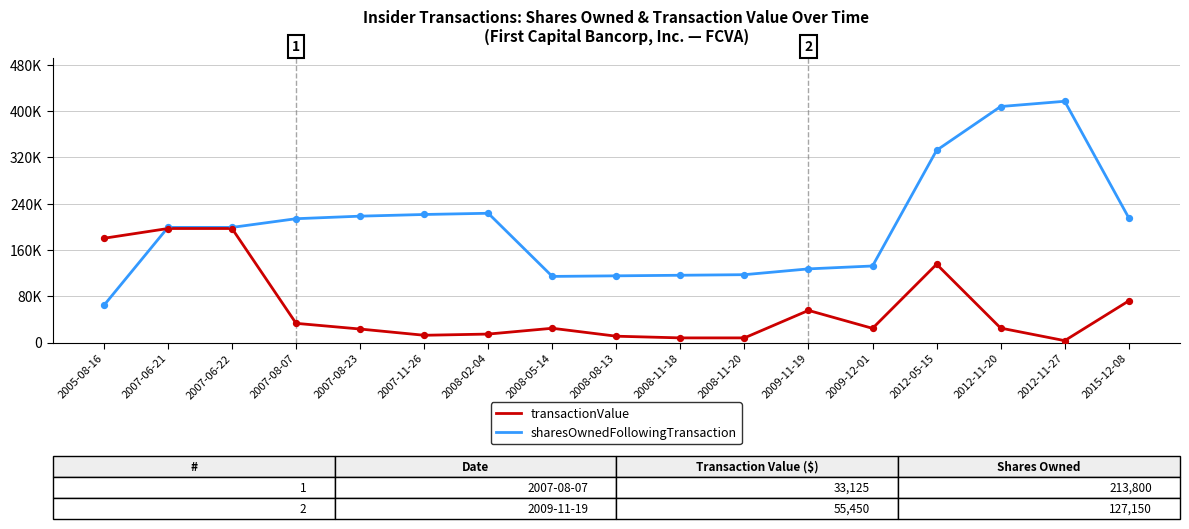

Is the value of sharesOwnedFollowingTransaction at 2008-08-13 greater than the value of transactionValue at 2012-05-15?

No